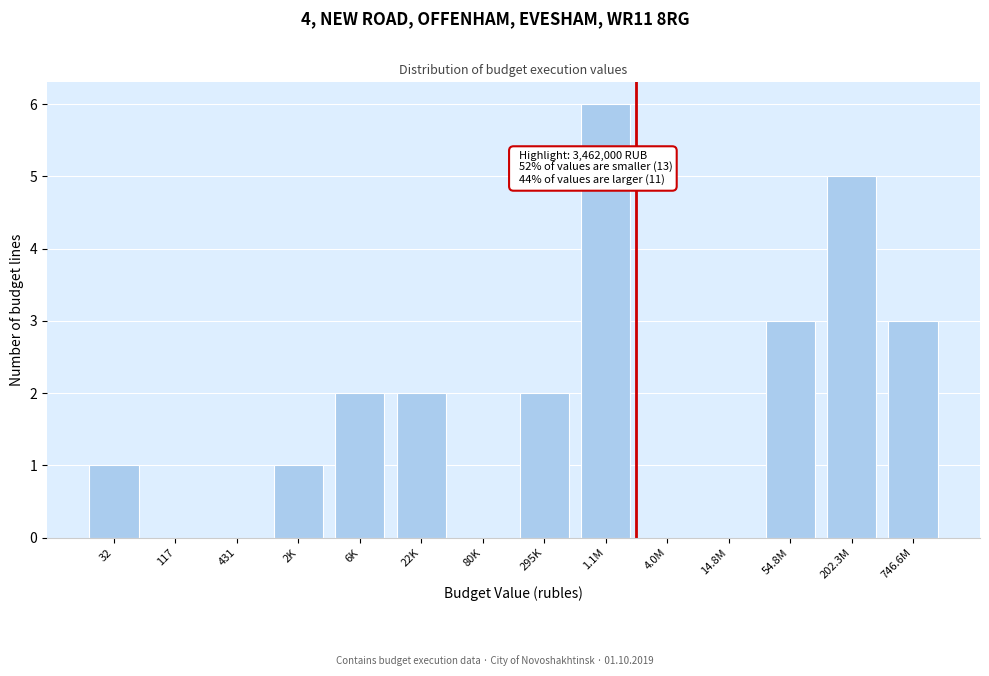

Reading right to left, list all the values displayed in this chart.

746.6M=3	202.3M=5	54.8M=3	14.8M=0	4.0M=0	1.1M=6	295K=2	80K=0	22K=2	6K=2	2K=1	431=0	117=0	32=1